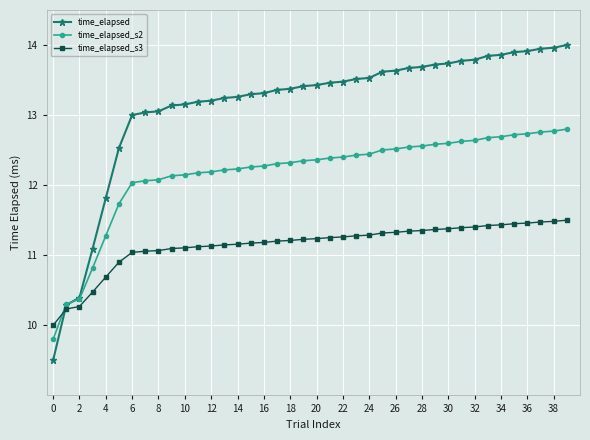

True or false: time_elapsed_s3 and time_elapsed cross at least once.

True